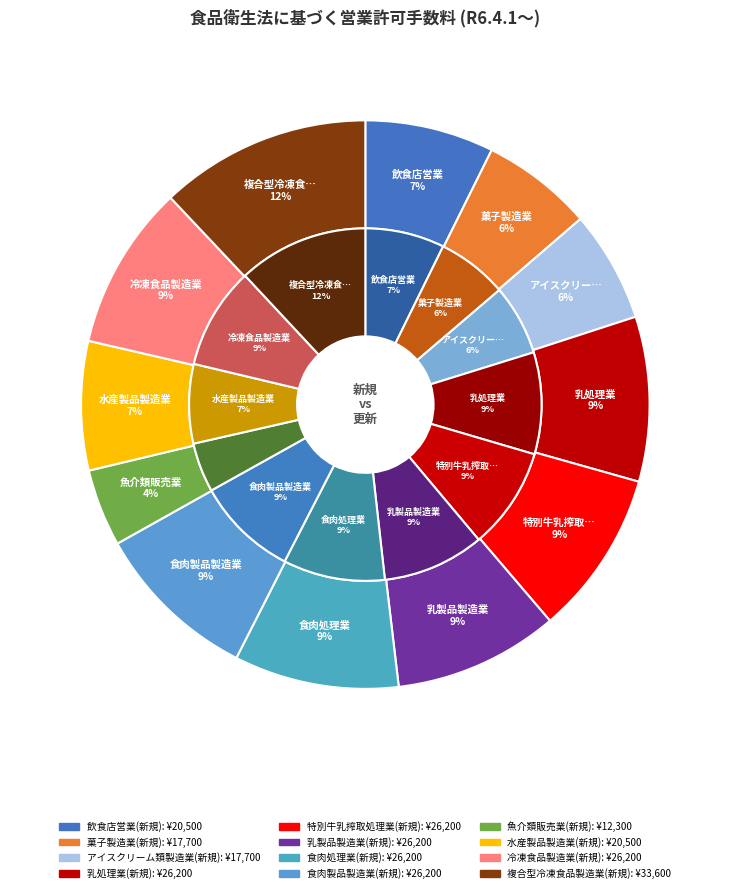

Is it true that 乳製品製造業(新規) is 1% of the pie?

False